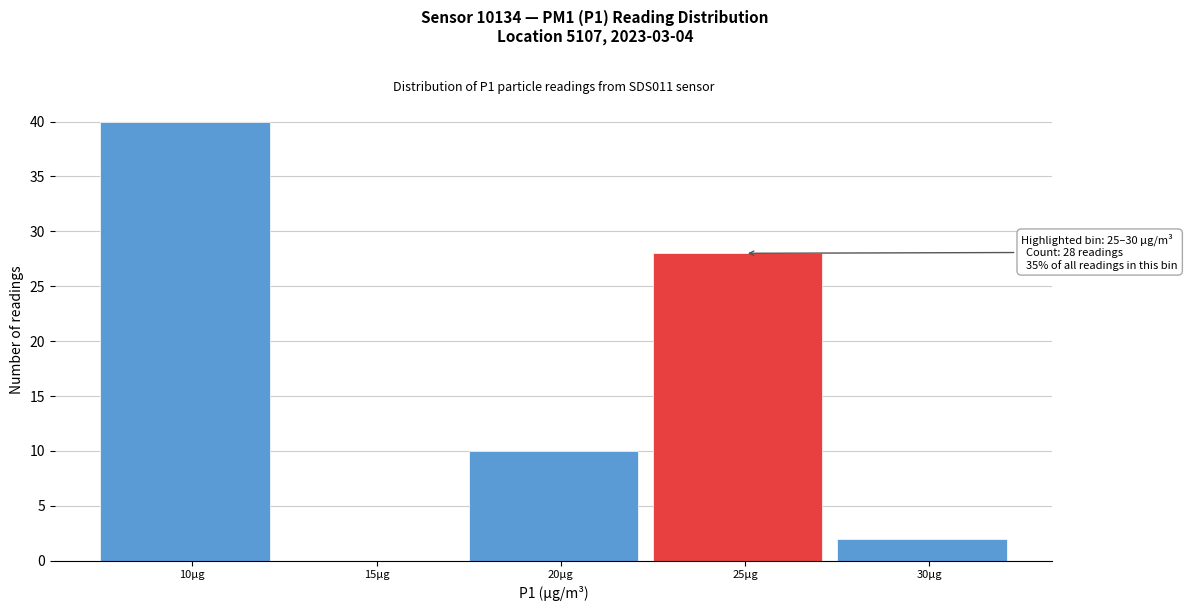

Reading left to right, extract all data points from this chart.

10µg=40	15µg=0	20µg=10	25µg=28	30µg=2